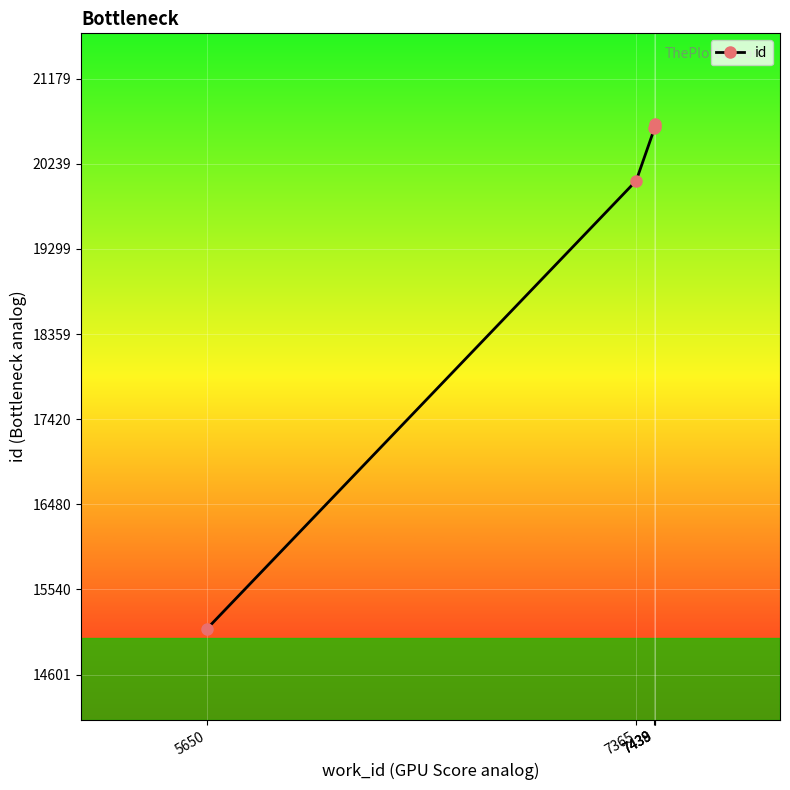

True or false: the data has more than 2 interior local peaks.

False